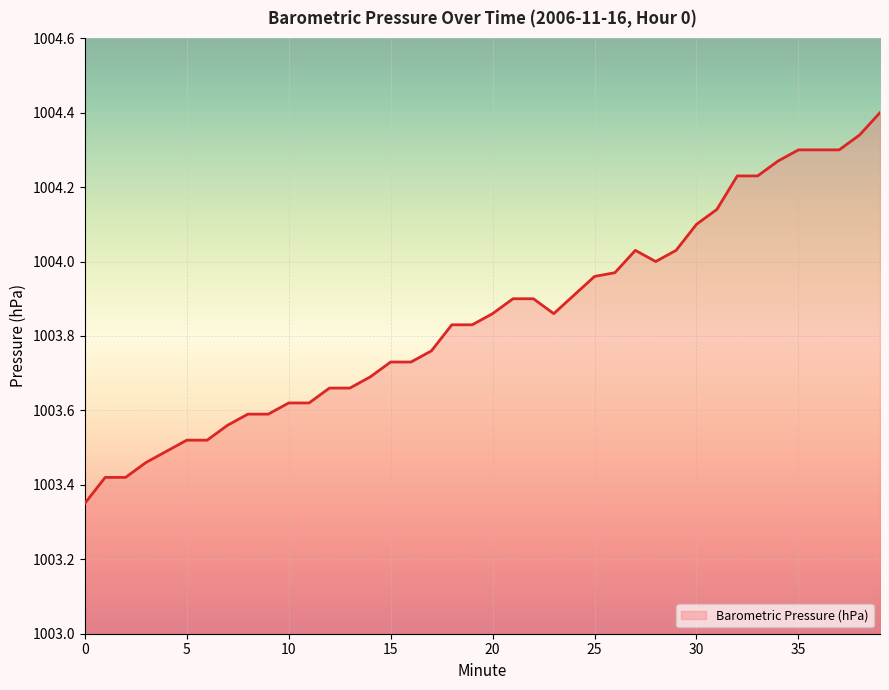

What is the maximum value shown in the chart?

1004.4